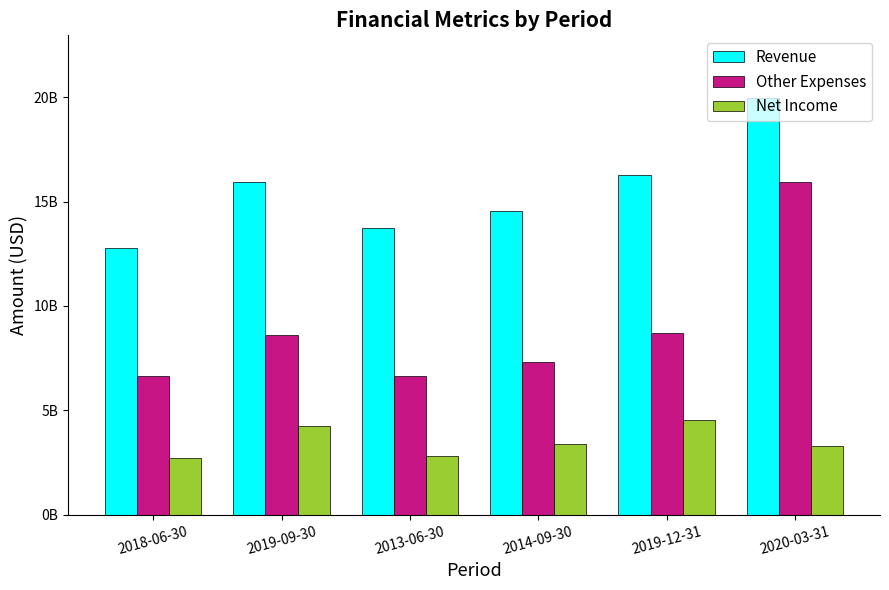

What is the highest value of the Revenue series?

19963301000